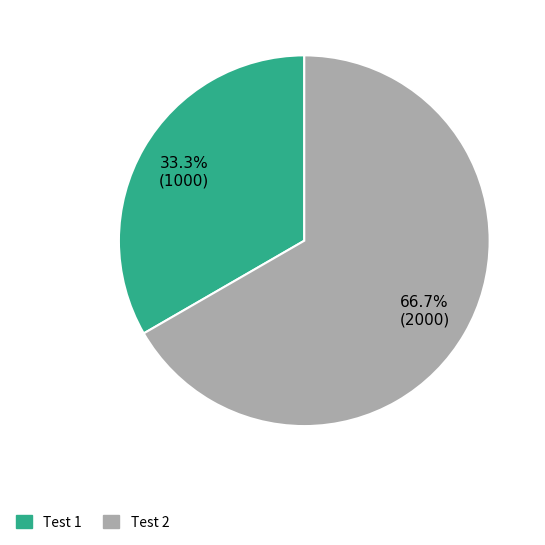

To the nearest percent, what is the combined percentage of Test 2 and Test 1?

100%